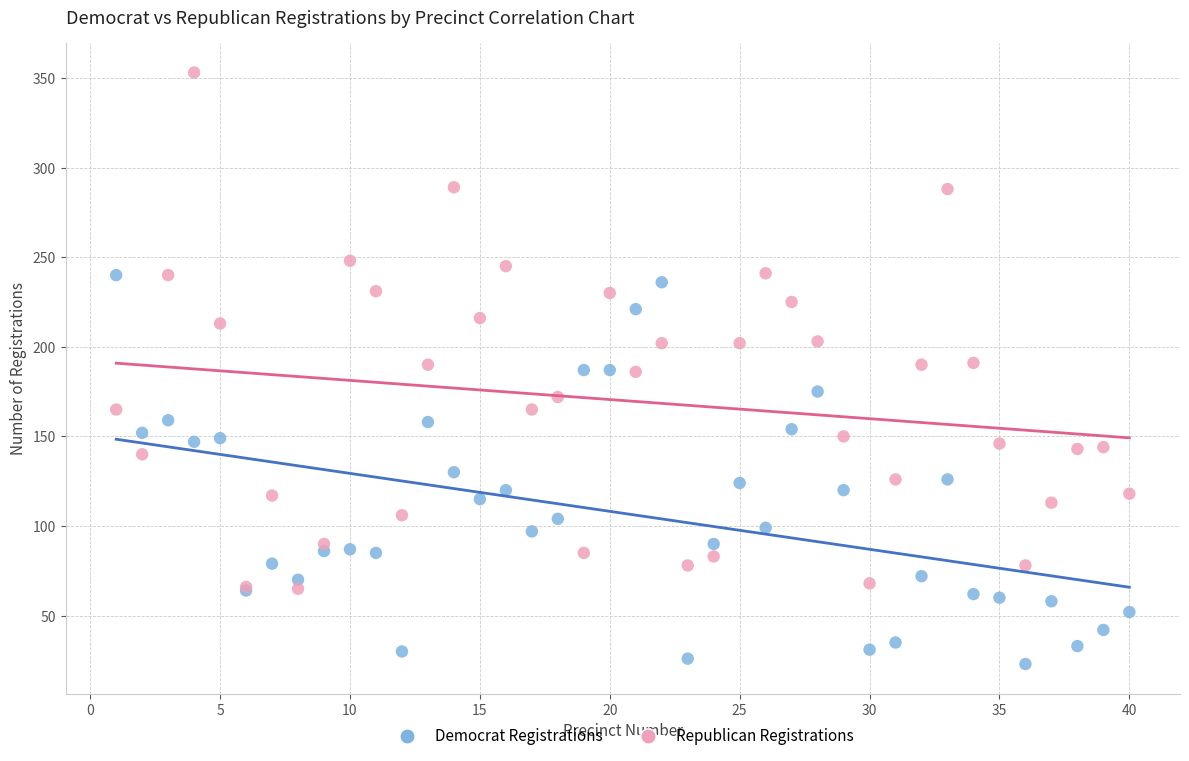

Which series reaches the maximum Y coordinate?

Republican Registrations